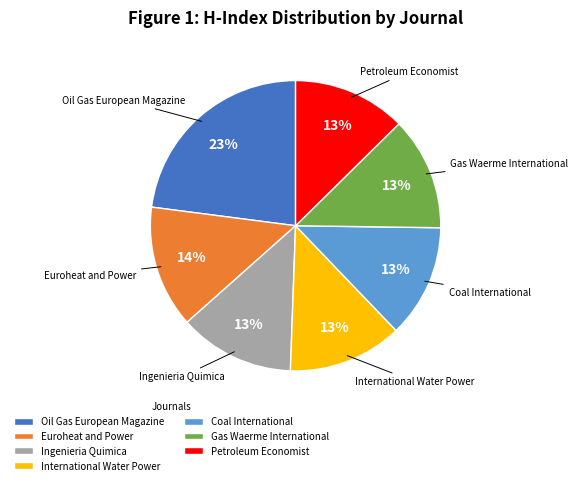

Which has a higher value, Oil Gas European Magazine or Ingenieria Quimica?

Oil Gas European Magazine